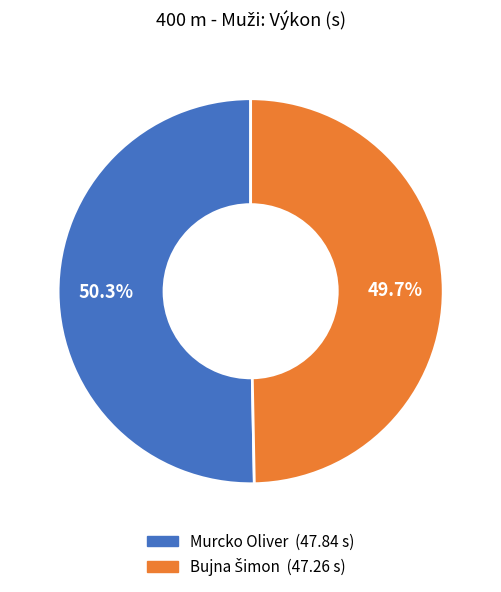

What is the largest slice in the pie chart?

Murcko Oliver